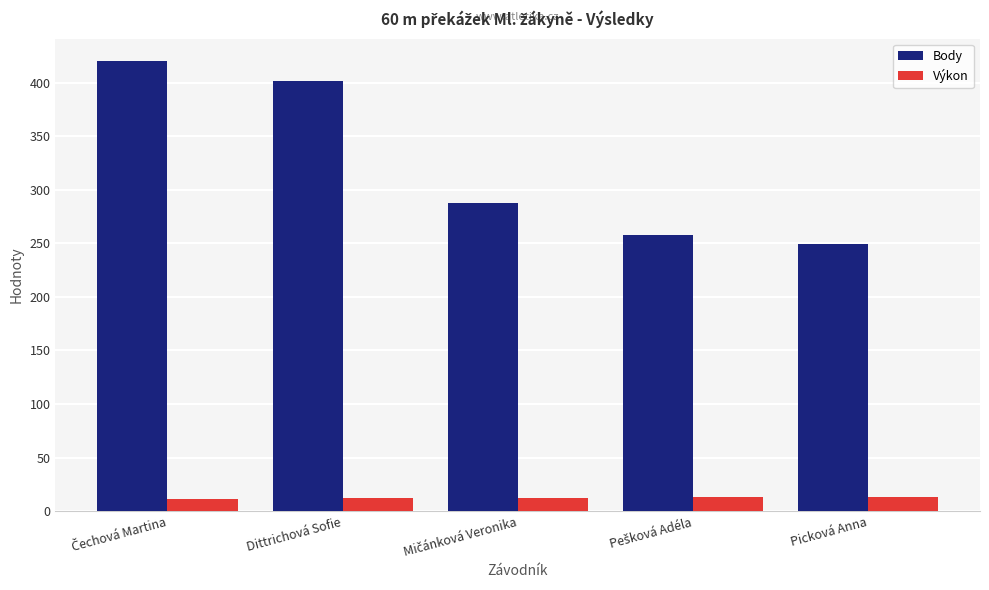

What is the smallest value displayed?

11.8